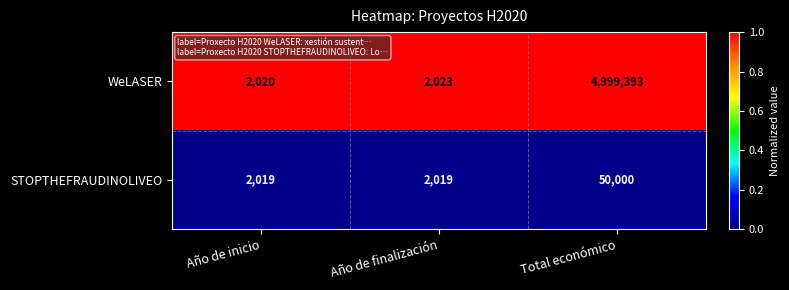

Rank the series at Año de finalización from lowest to highest value.

STOPTHEFRAUDINOLIVEO, WeLASER